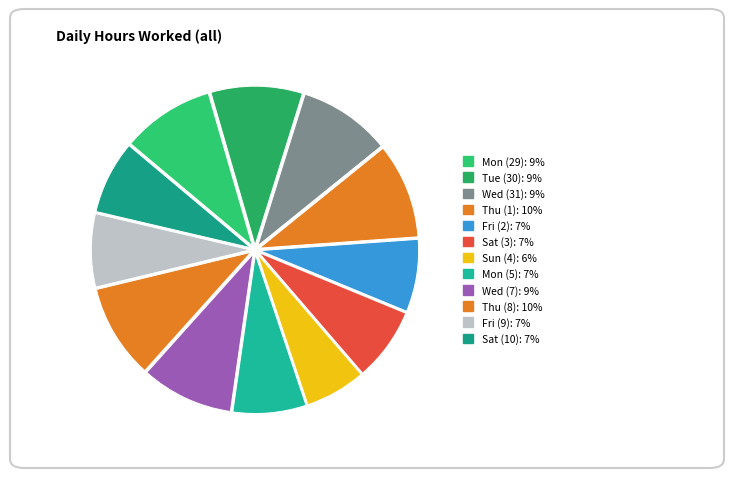

What portion of the pie excludes Thu (8)?

90.4%